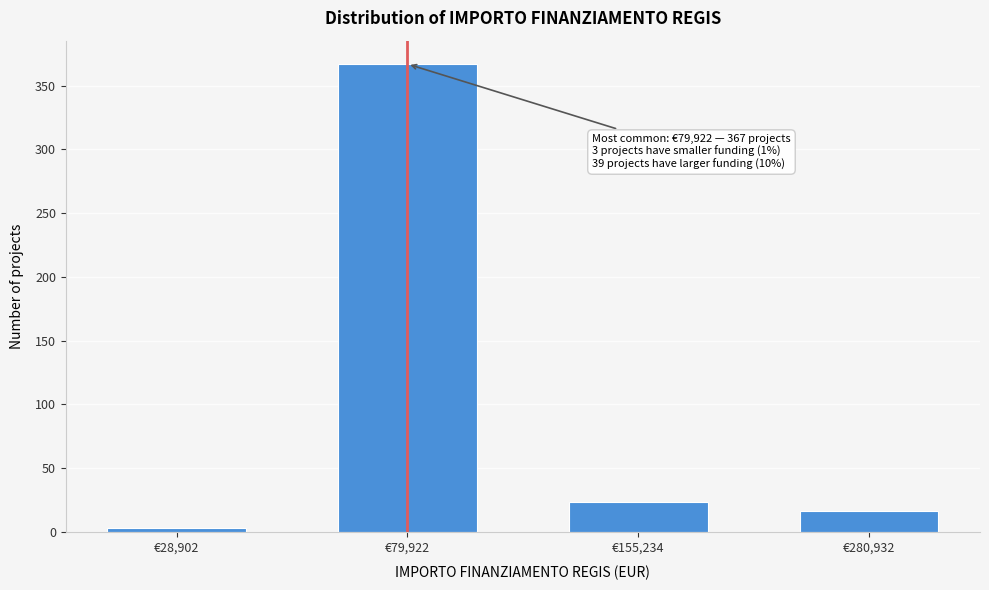

Reading left to right, list all the values displayed in this chart.

€28,902=3	€79,922=367	€155,234=23	€280,932=16